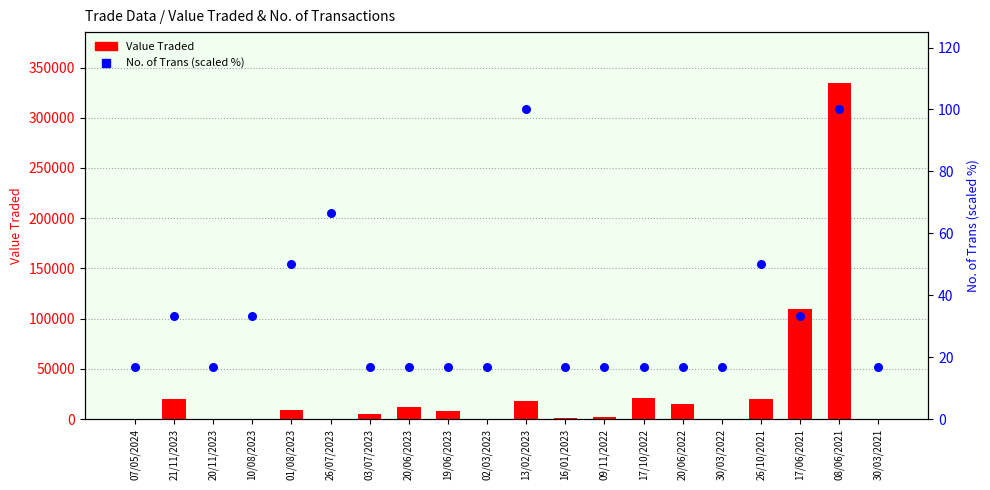

Which series reaches the maximum Y coordinate?

Value Traded